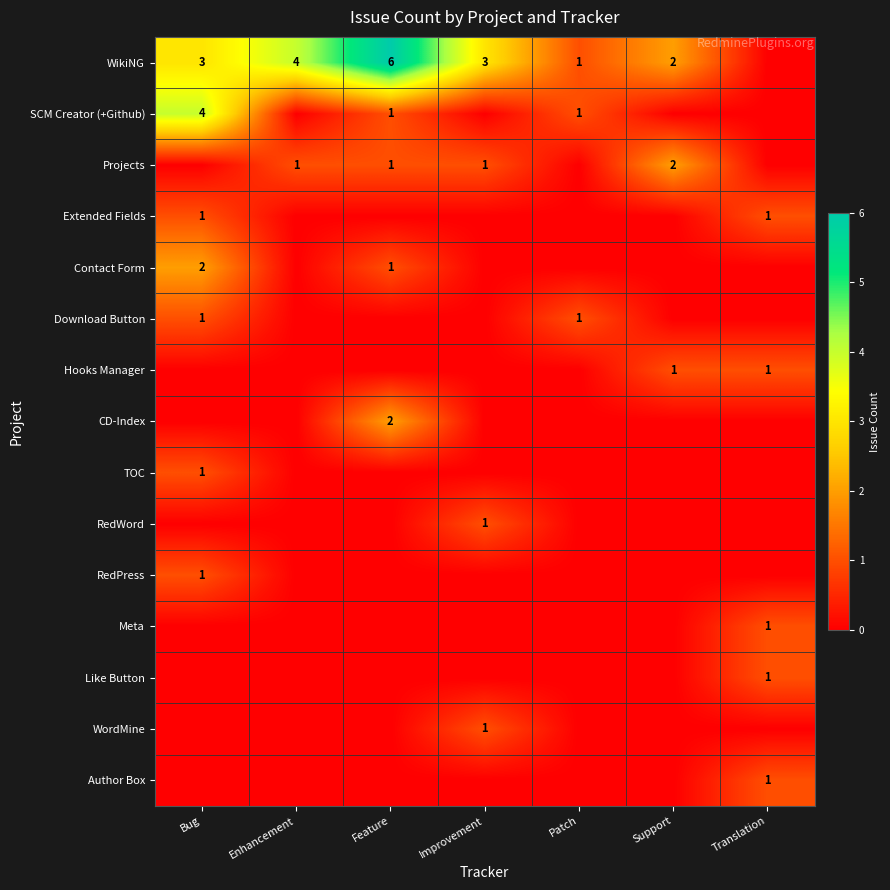

True or false: Contact Form has a value of 1 at Bug.

False